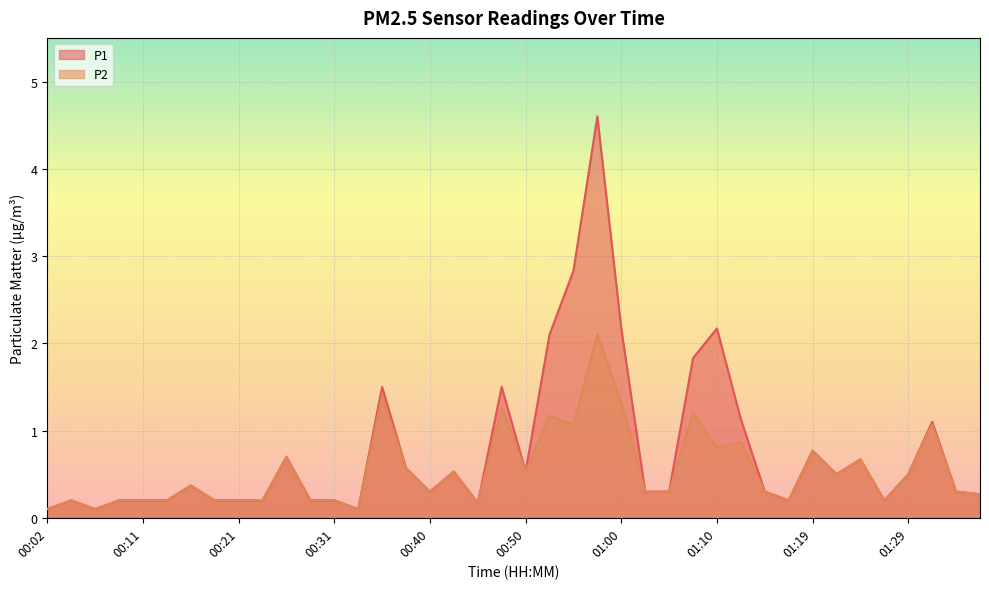

Is the value of P2 at 00:33 greater than the value of P1 at 00:19?

No